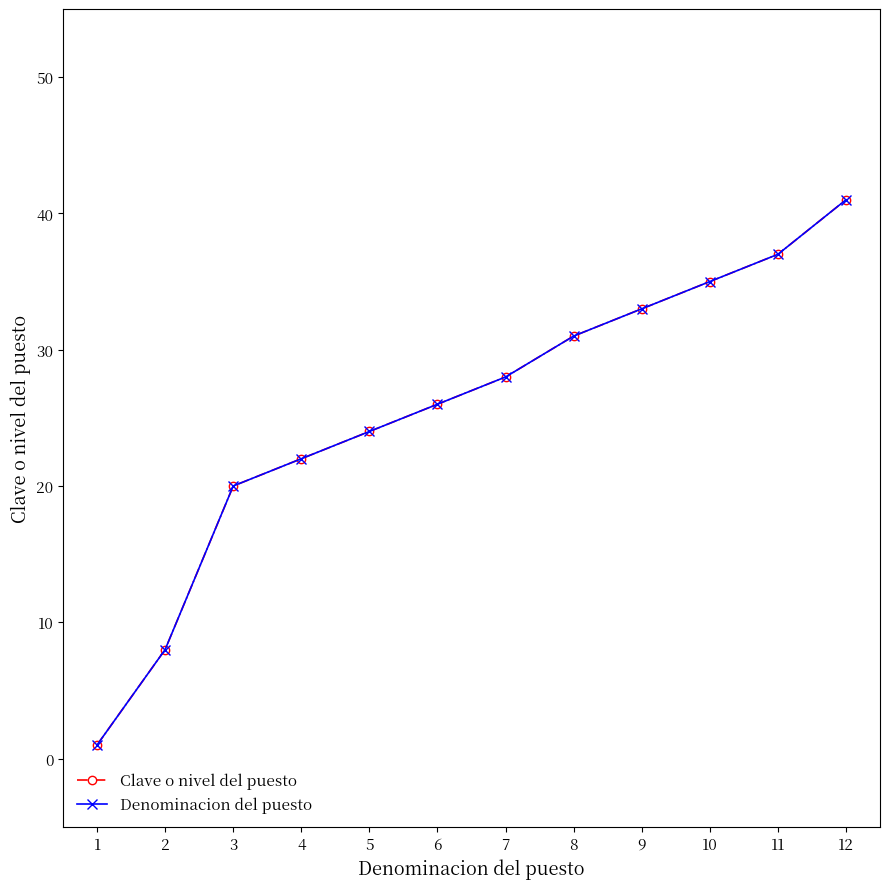

How many lines are shown in the chart?

2